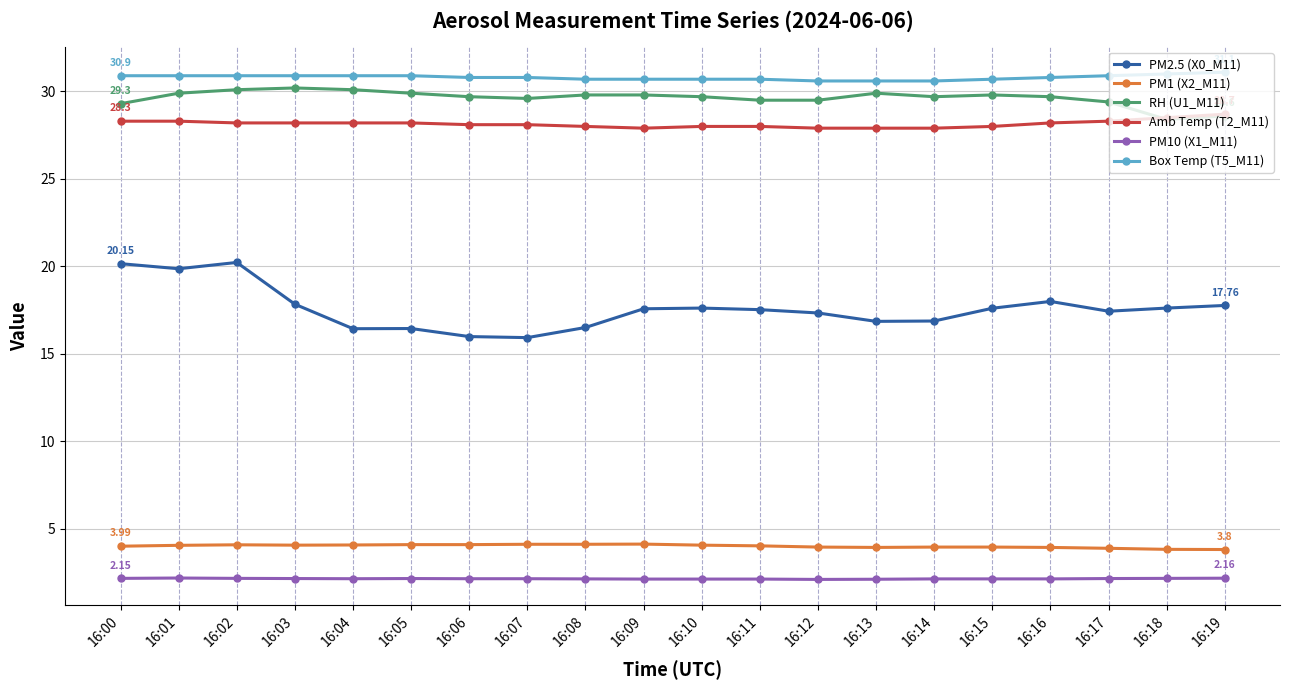

At how many categories does at least one series exceed 10?

20